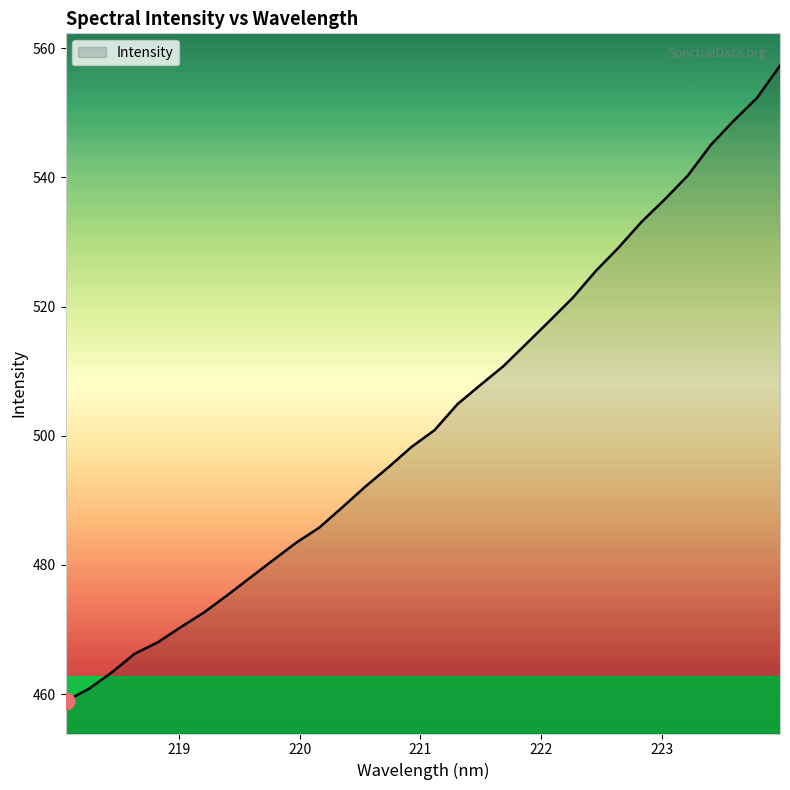

What is the maximum value shown in the chart?

557.3